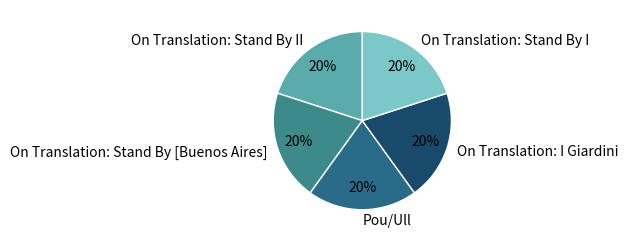

Do On Translation: Stand By II and On Translation: Stand By [Buenos Aires] together represent more than half of the pie?

No